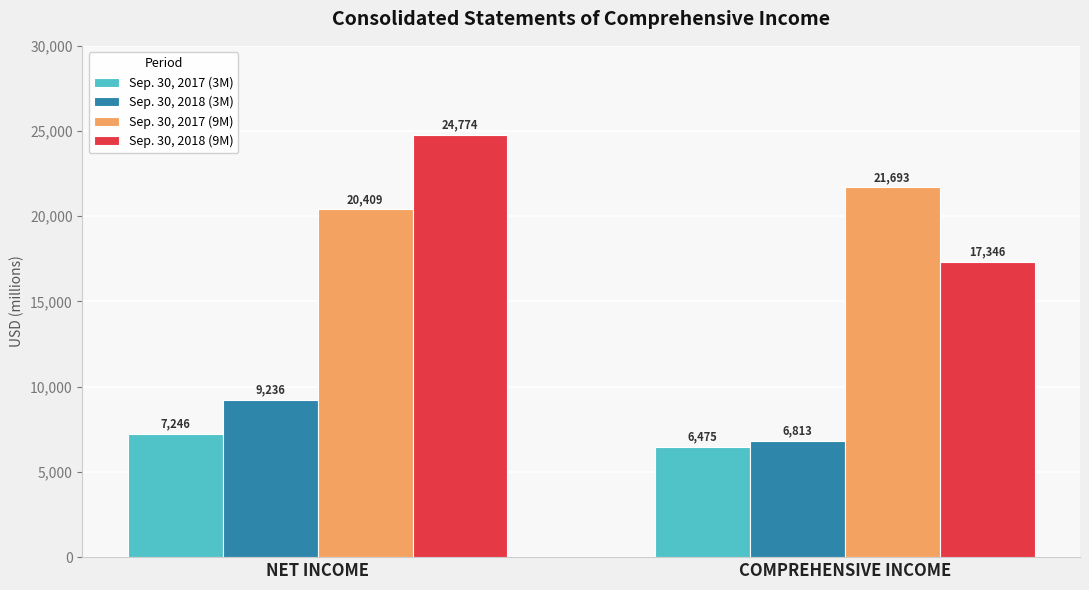

True or false: Sep. 30, 2017 (3M) has a value of 3535 at NET INCOME.

False